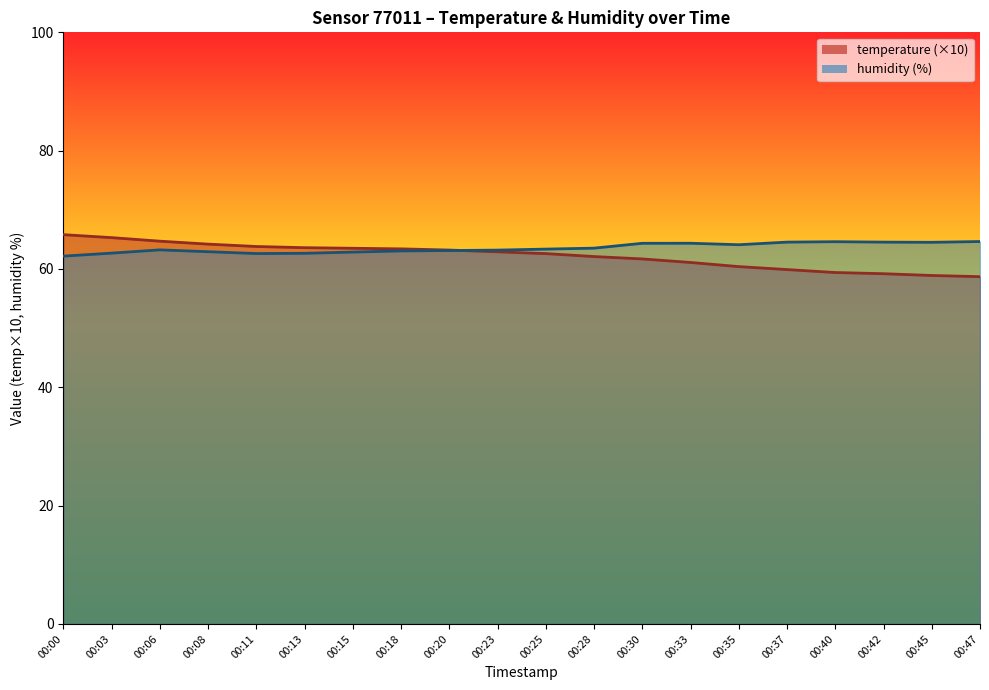

Reading left to right, what are all the values shown in this chart?

temperature: 65.8	65.3	64.7	64.2	63.8	63.6	63.5	63.4	63.2	62.9	62.6	62.1	61.7	61.1	60.4	59.9	59.4	59.2	58.9	58.7
humidity: 62.2	62.7	63.2	62.9	62.6	62.6	62.9	63.0	63.1	63.2	63.4	63.5	64.3	64.3	64.1	64.5	64.6	64.5	64.5	64.6